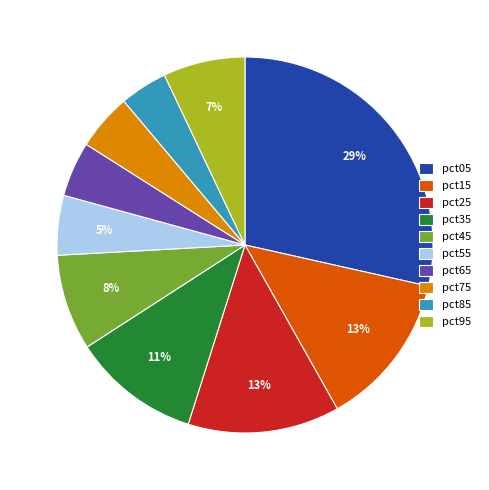

Which slice is the largest?

pct05